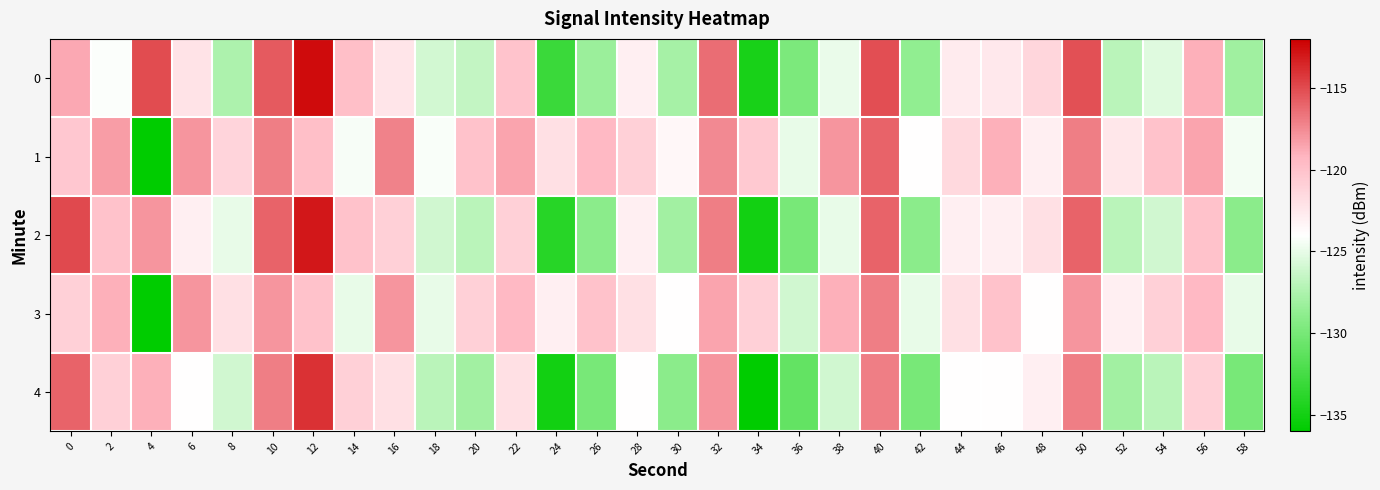

Which series changed the most between 8 and 10?

row_0